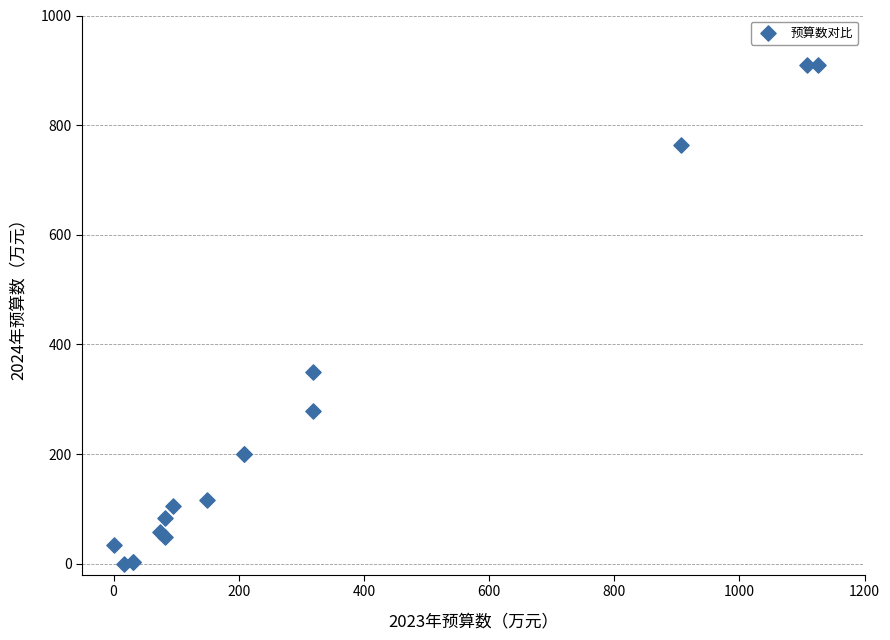

What Y value in the scatter plot is closest to 455?

349.4